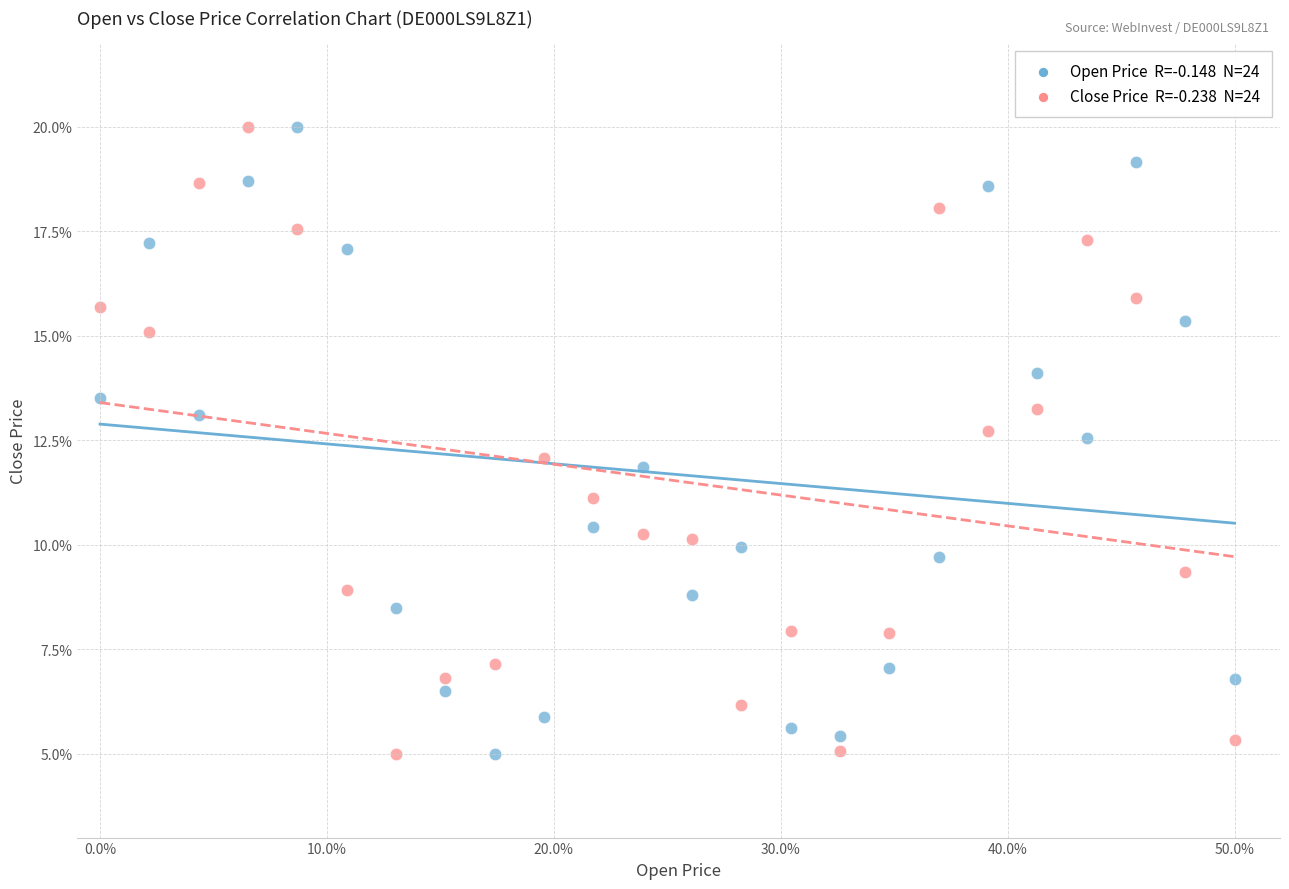

Across all data points, what is the range of Y values (max minus min)?

15.0